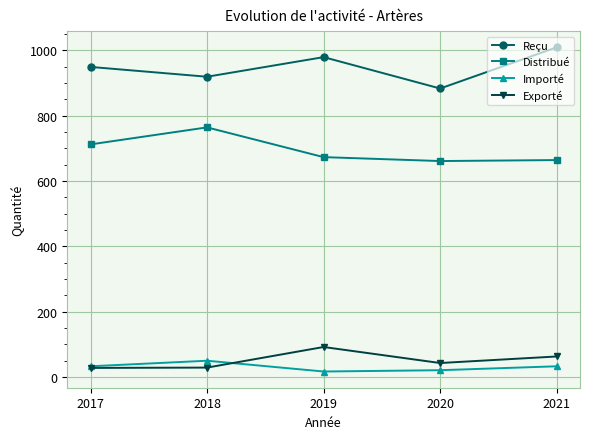

At which label is Reçu closest to 946?

2017